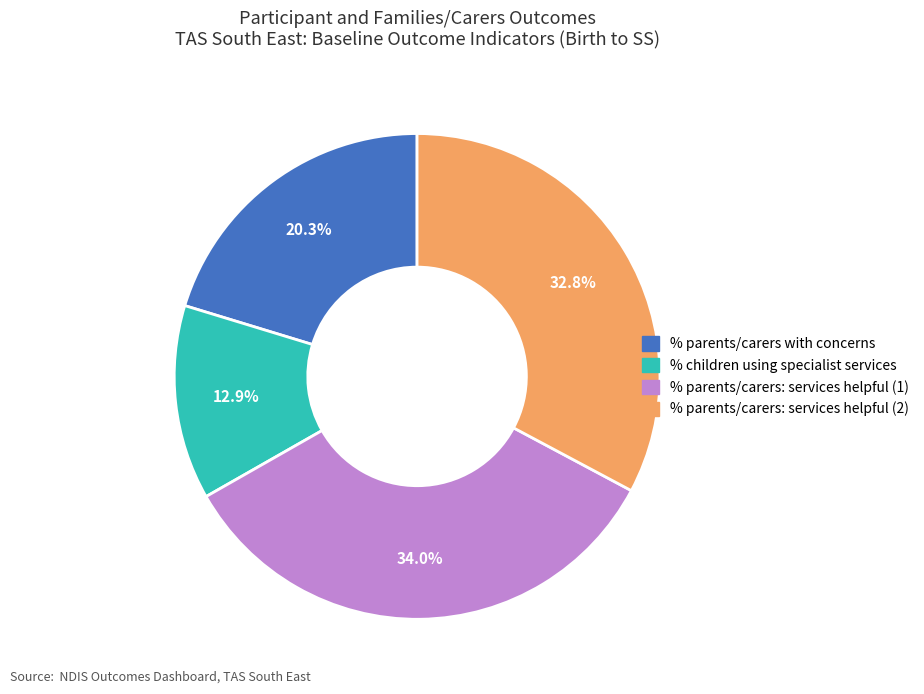

Does any single category account for the majority?

No